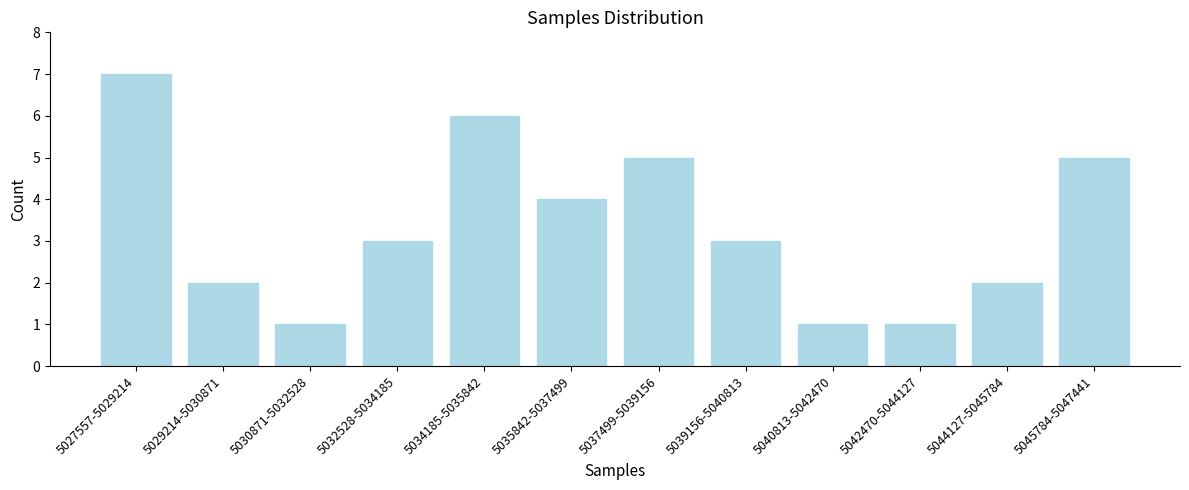

Reading left to right, extract all data points from this chart.

7	2	1	3	6	4	5	3	1	1	2	5